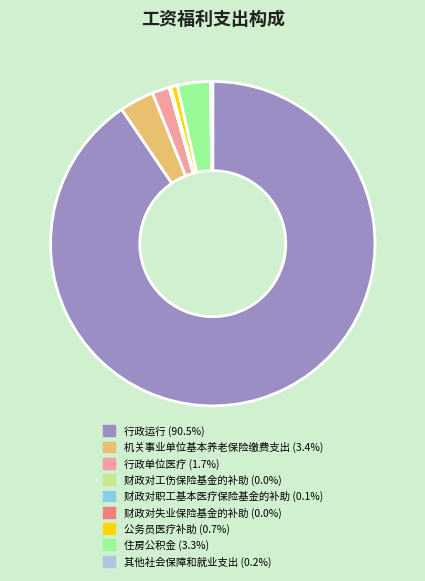

Is the sum of 机关事业单位基本养老保险缴费支出 (3.4%) and 行政单位医疗 (1.7%) greater than half?

No